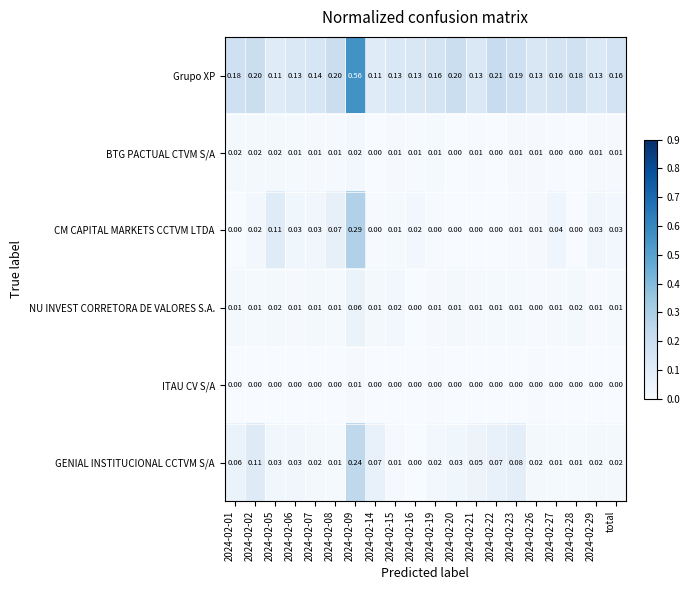

Is the value of GENIAL INSTITUCIONAL CCTVM S/A at 2024-02-19 greater than the value of Grupo XP at 2024-02-15?

No